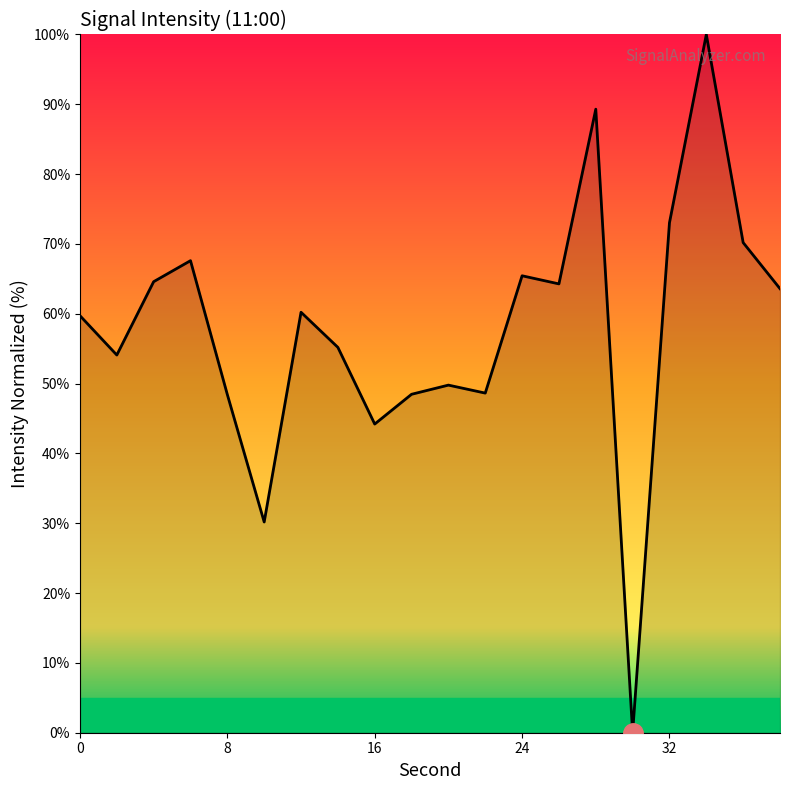

What is the difference between the maximum and minimum values?

100.0